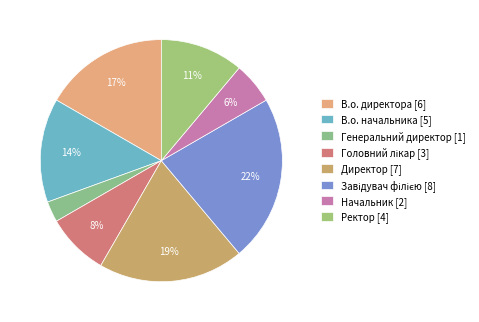

Count the number of slices in the pie.

8